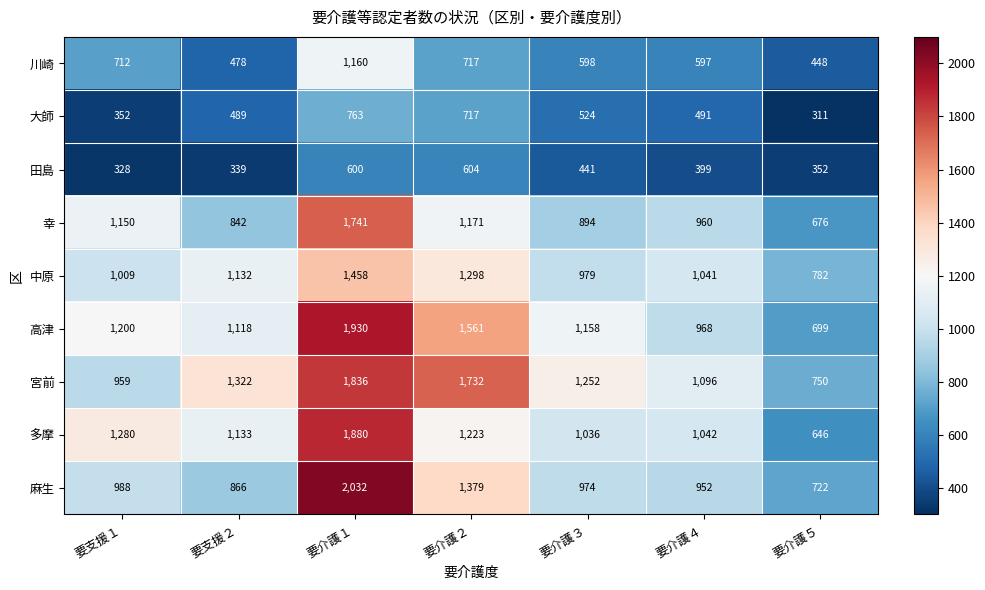

What is the spread (max minus min) of values at 要介護５?

471